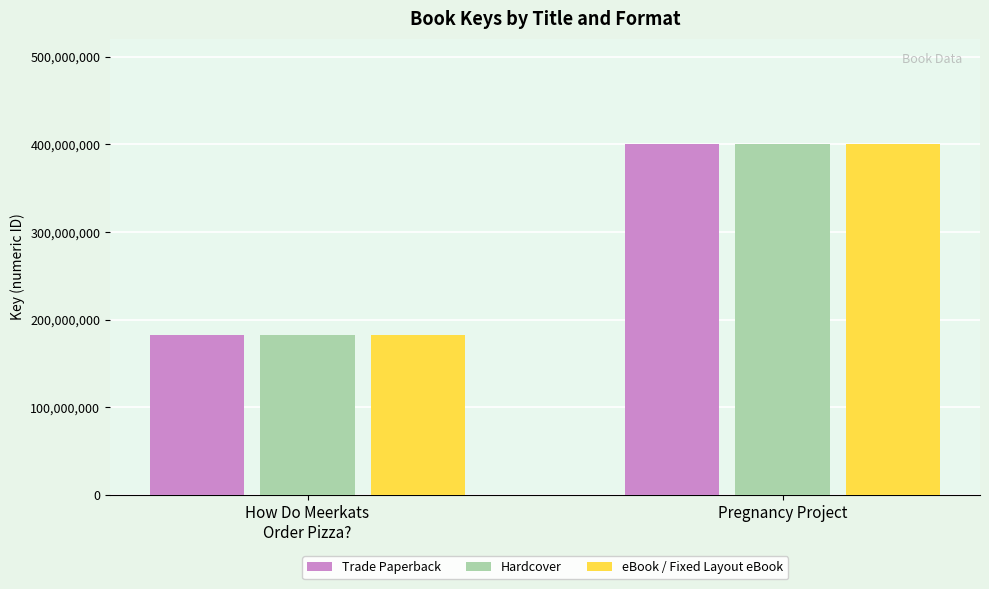

What is the average value of the Trade Paperback series?

291600196